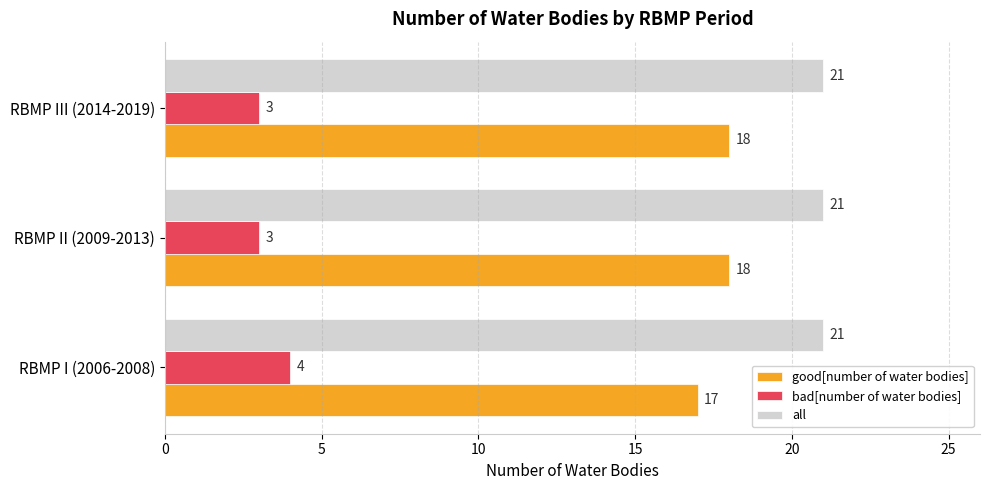

How many series are shown in this chart?

3